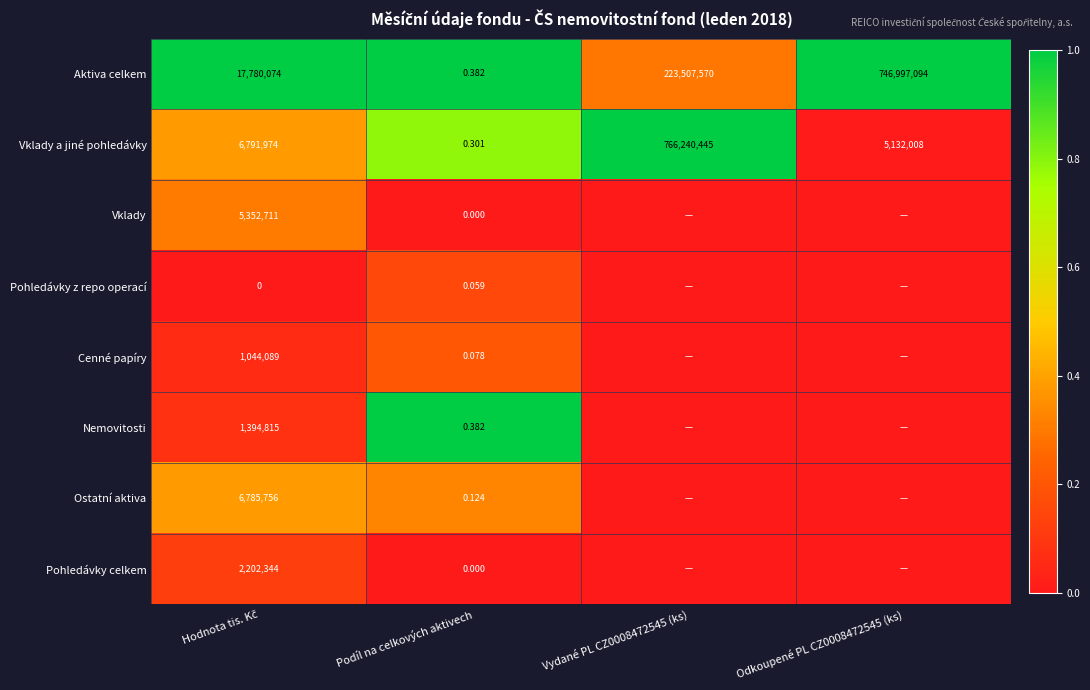

Which category has the lowest value in the Vklady a jiné pohledávky series?

Podíl na celkových aktivech